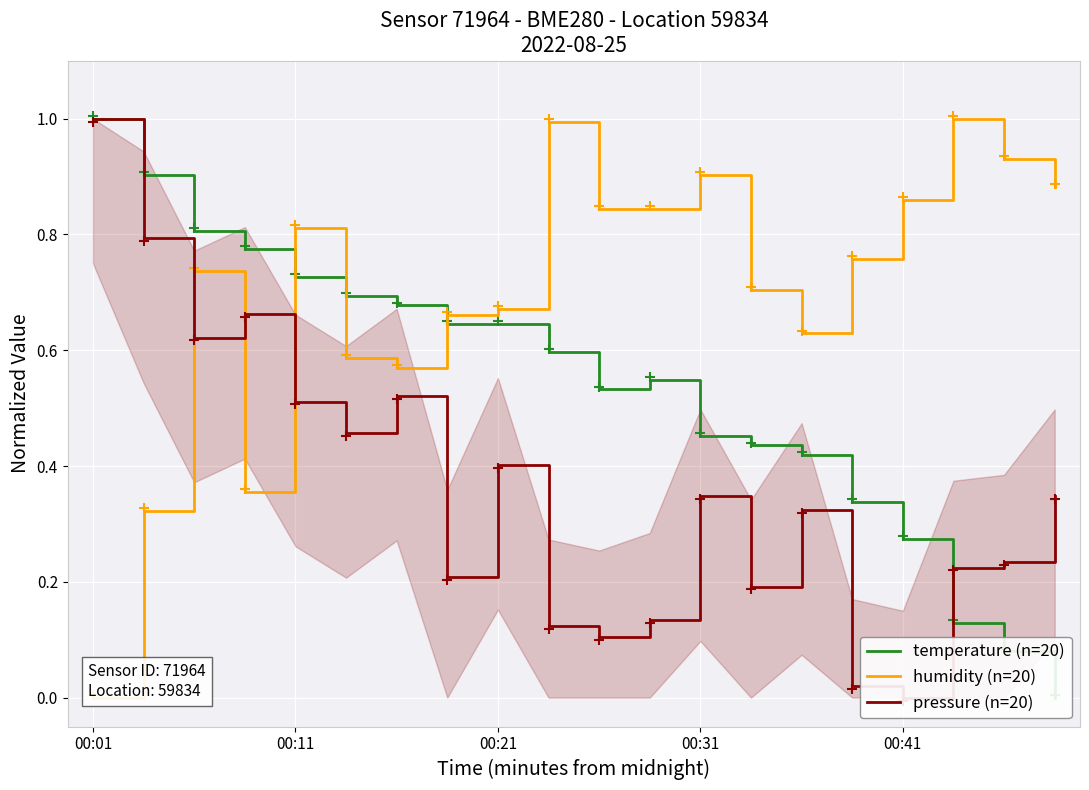

Is the value of humidity (n=20) at 18 greater than the value of pressure (n=20) at 13?

Yes